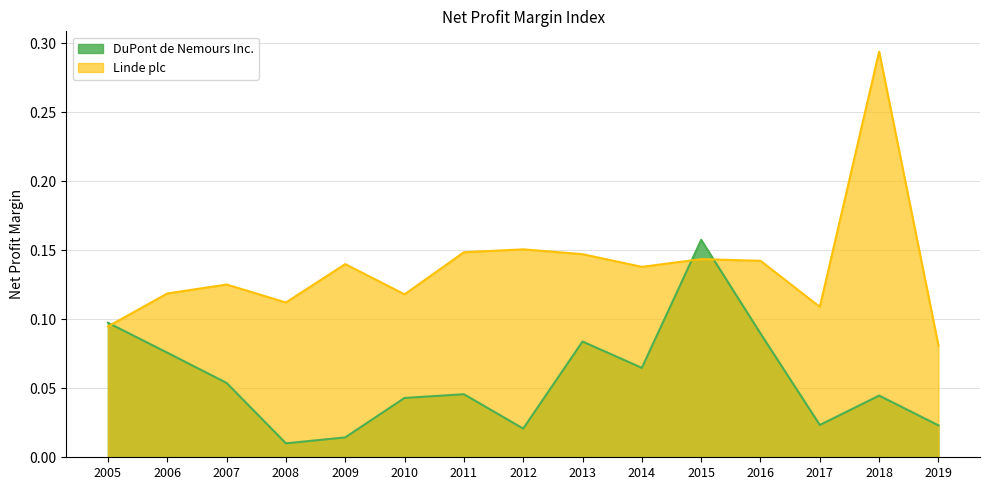

Does the chart display data point markers on the line(s)?

No